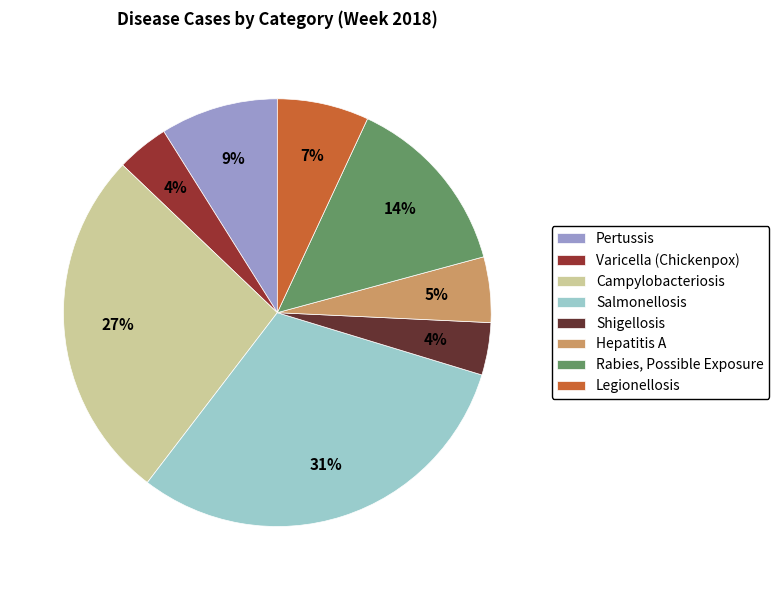

How many slices are in this pie chart?

8